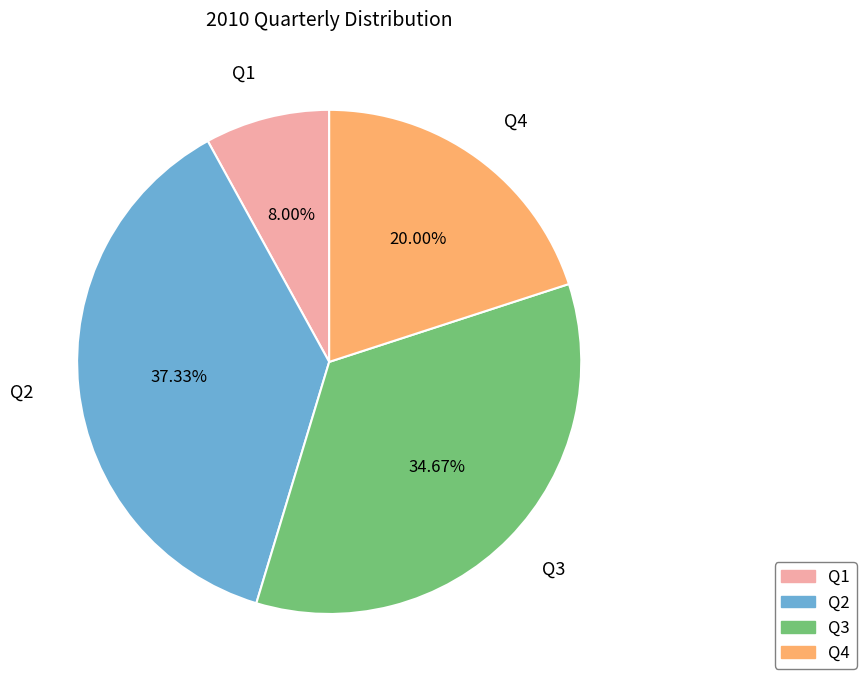

Count the number of slices in the pie.

4